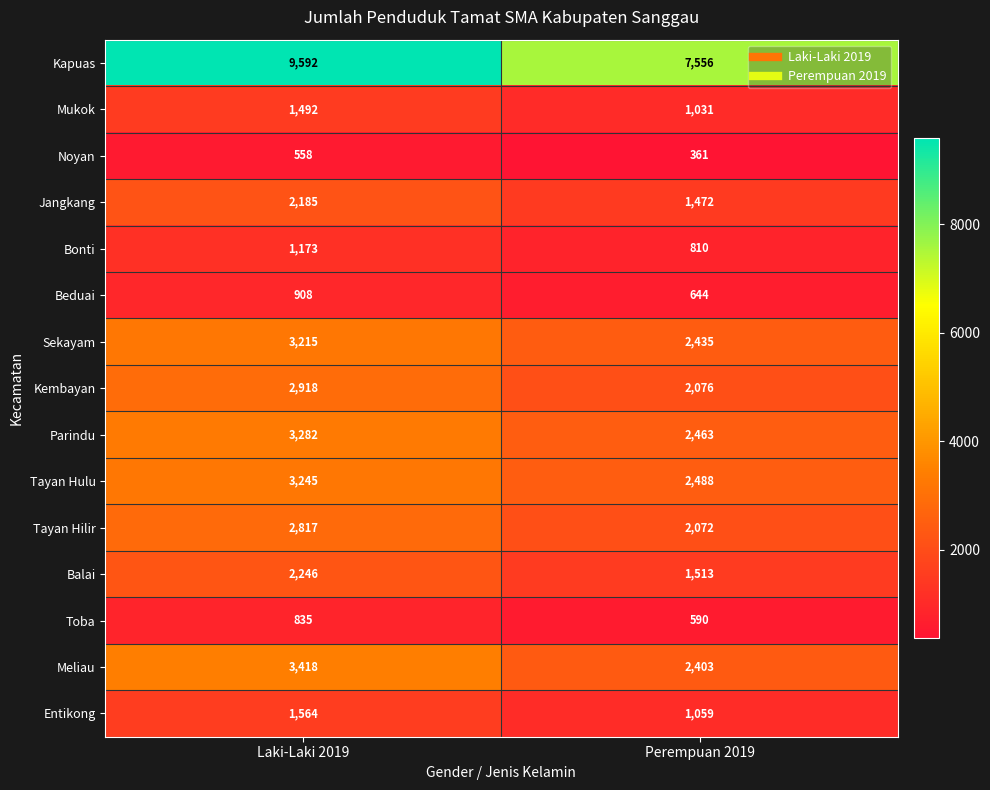

True or false: Parindu has a value of 2463 at Perempuan 2019.

True